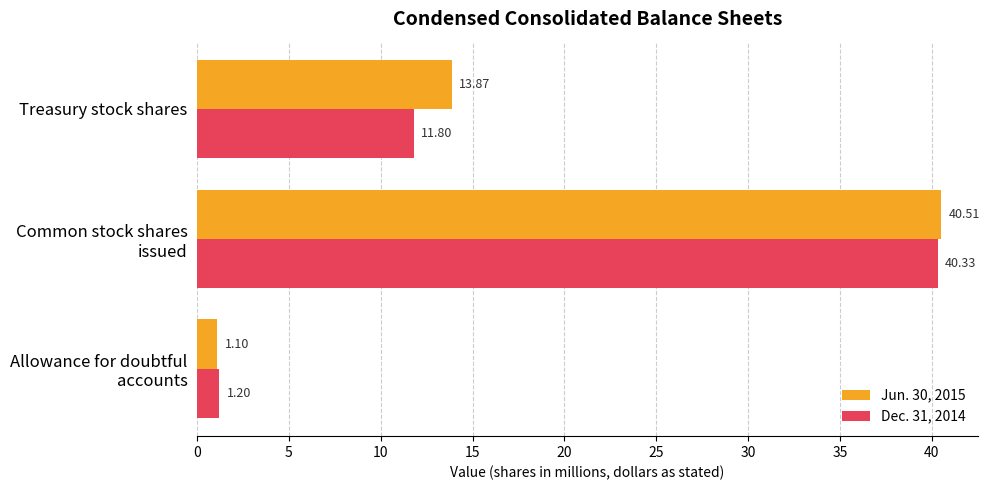

Which series has the largest total across all categories?

Jun. 30, 2015